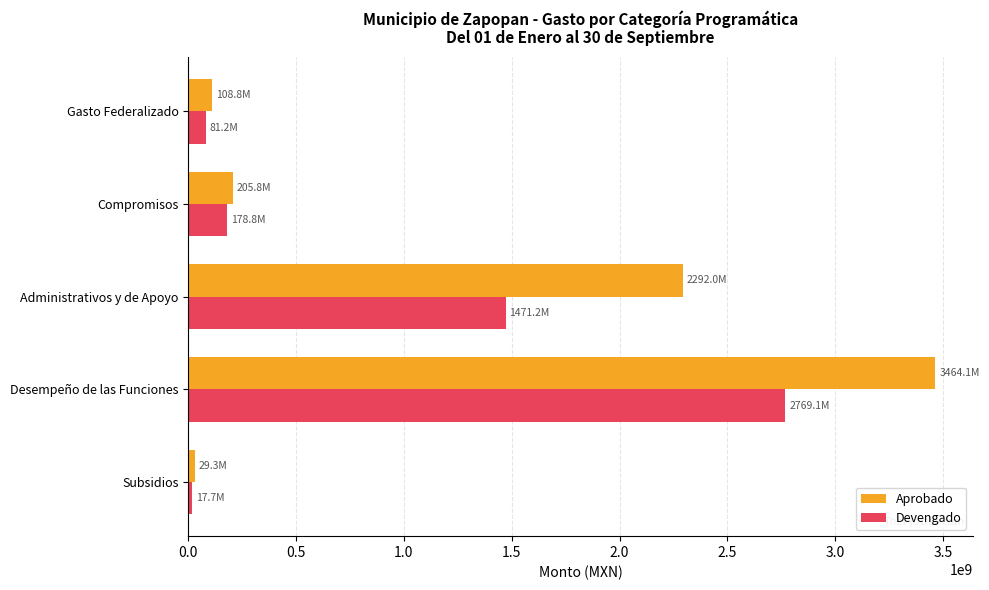

What is the maximum value for Devengado?

2769113350.1